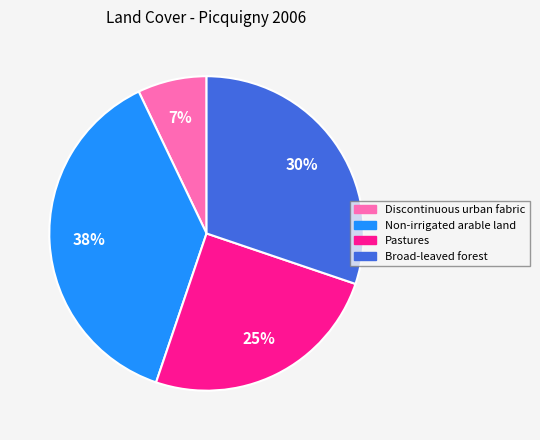

Is there any slice that represents more than half of the pie?

No